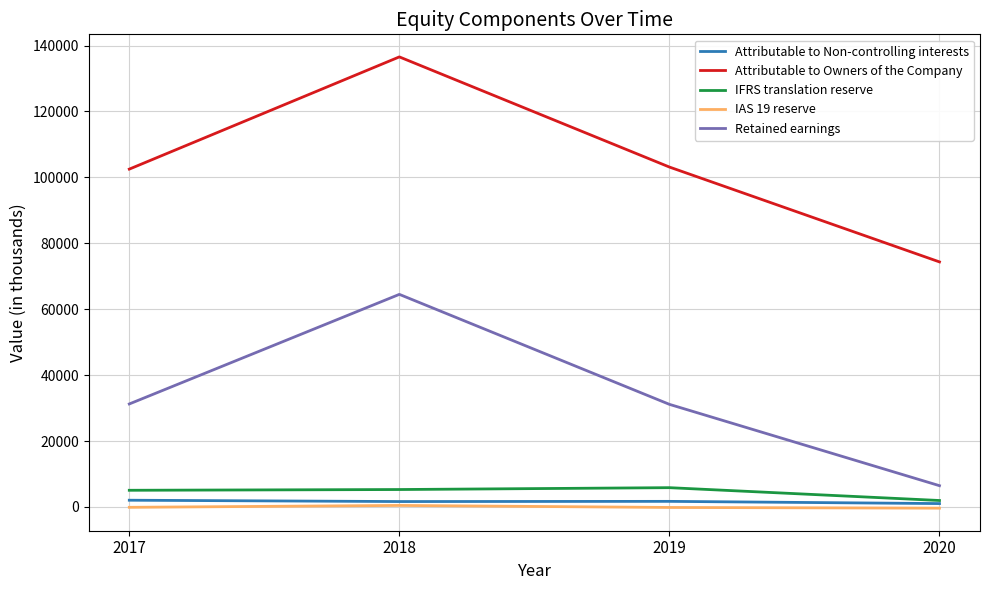

What is the minimum value for Attributable to Non-controlling interests?

1020